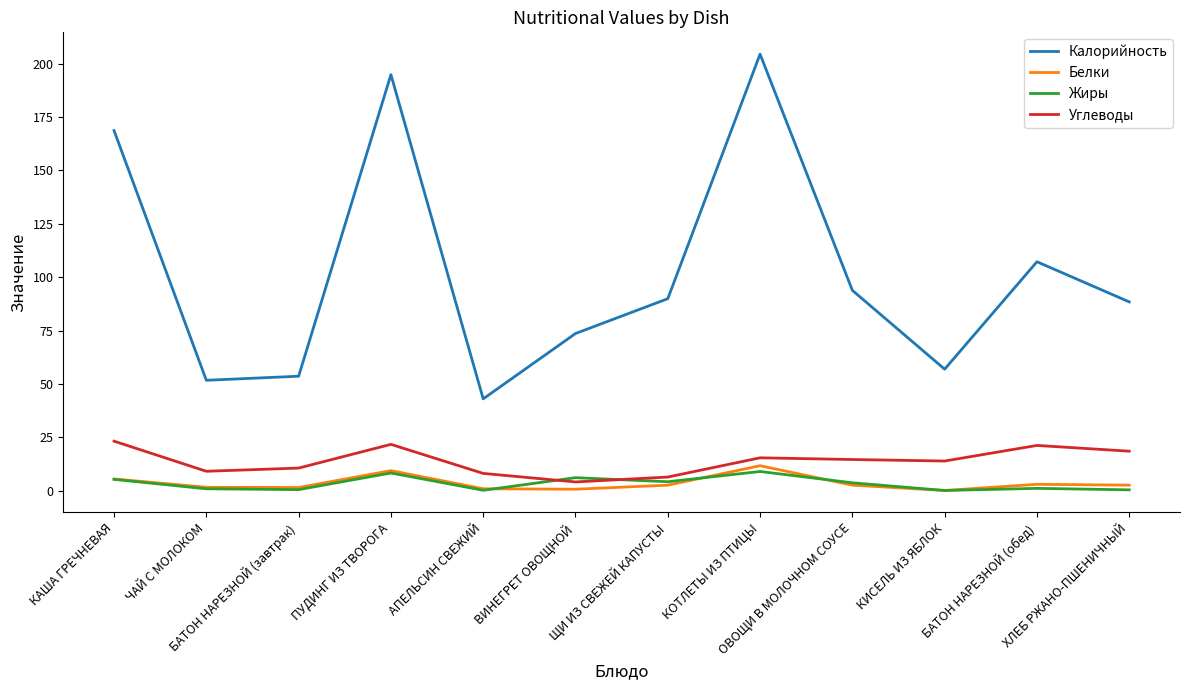

What is the total value across all series at БАТОН НАРЕЗНОЙ (обед)?

132.5